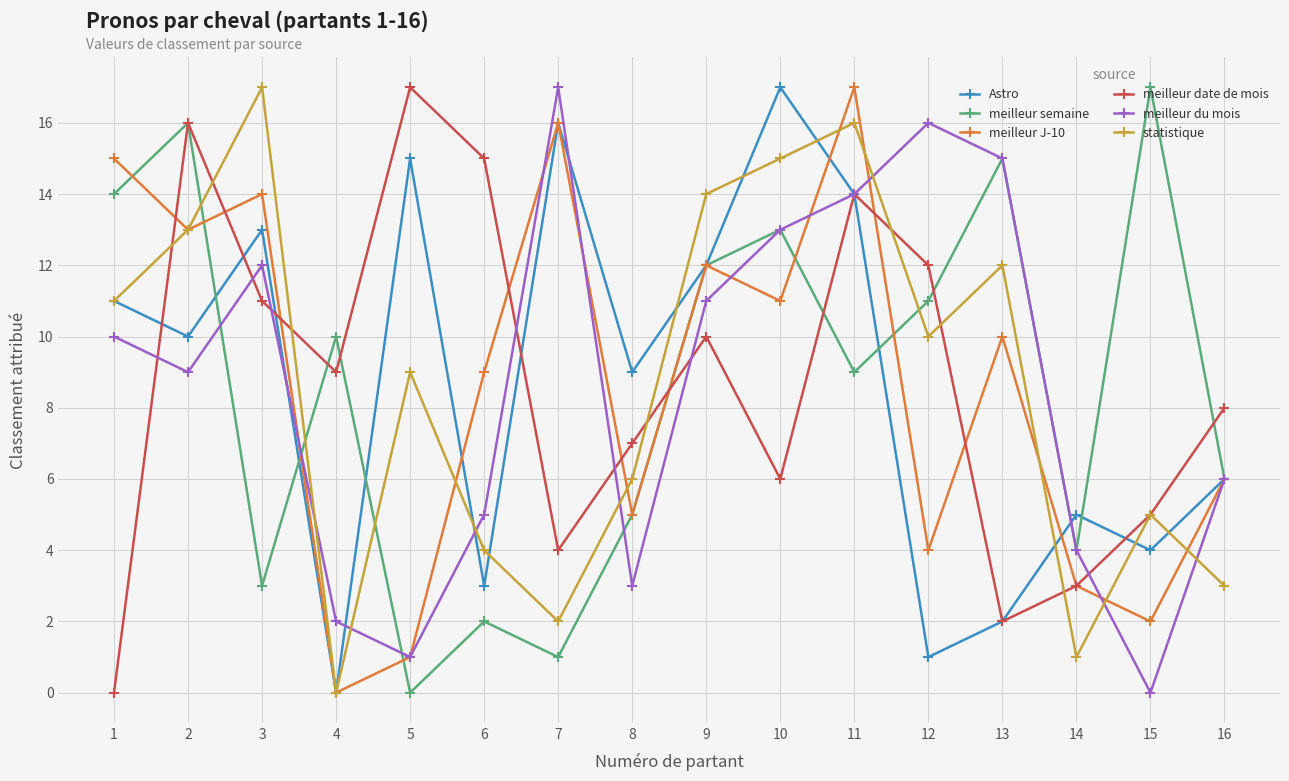

How many interior local peaks does the statistique series have?

5